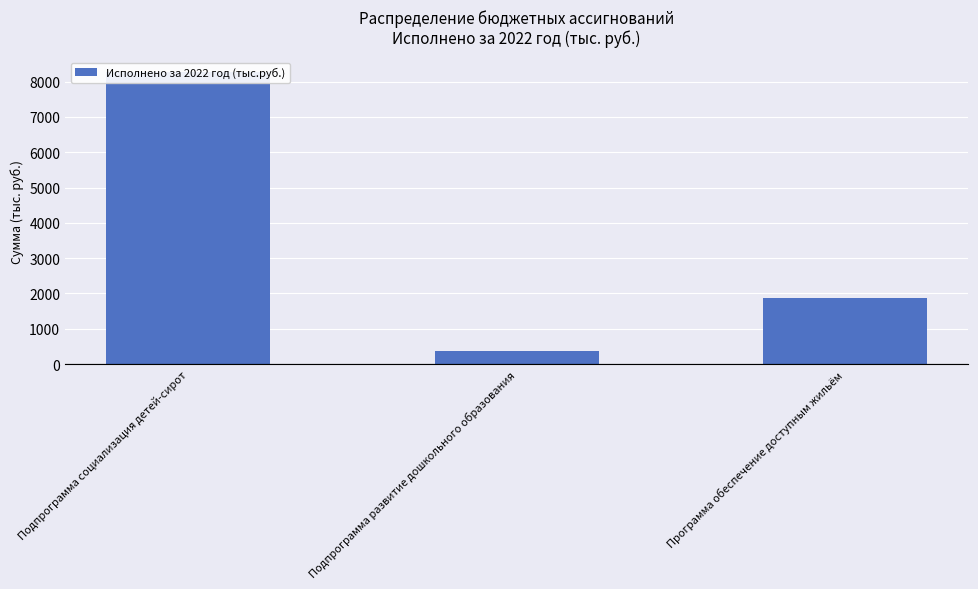

Approximately how many times larger is the value at Подпрограмма социализация детей-сирот compared to Подпрограмма развитие дошкольного образования?

23.2